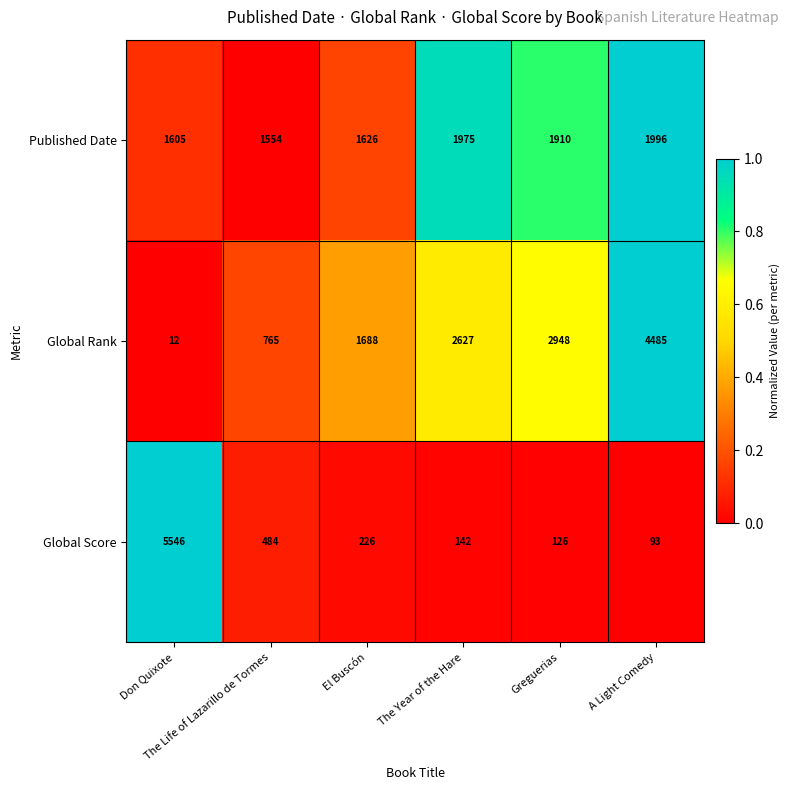

What is the difference between the maximum and minimum values in the Published Date series?

442